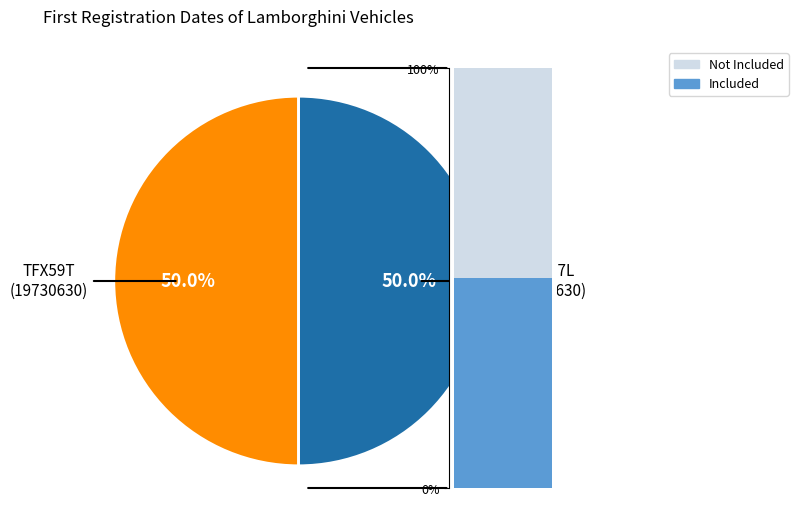

Which slice is the largest?

TFX59T